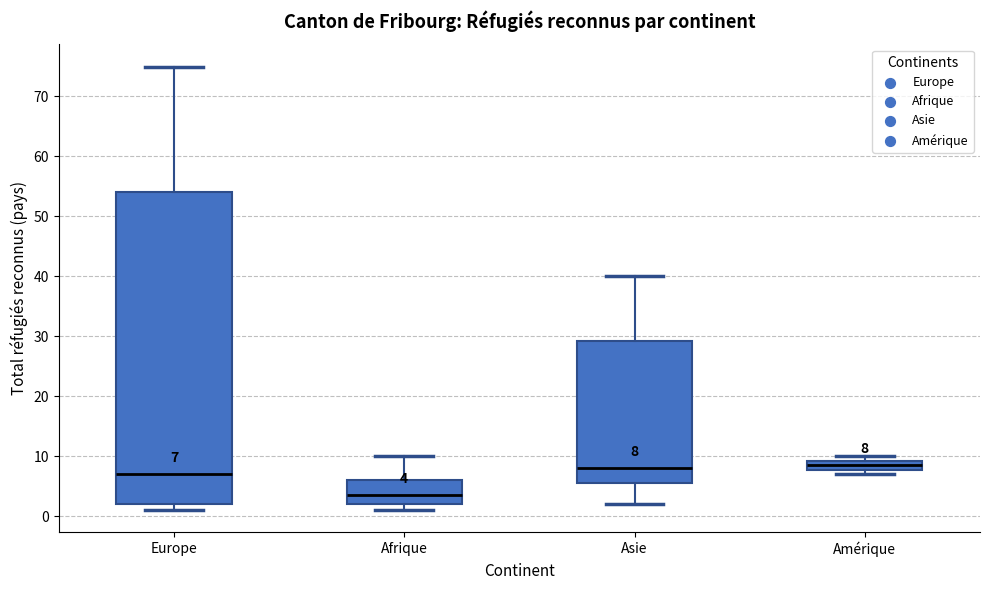

Comparing the boxes themselves (not the whiskers), which one is the tallest?

Europe